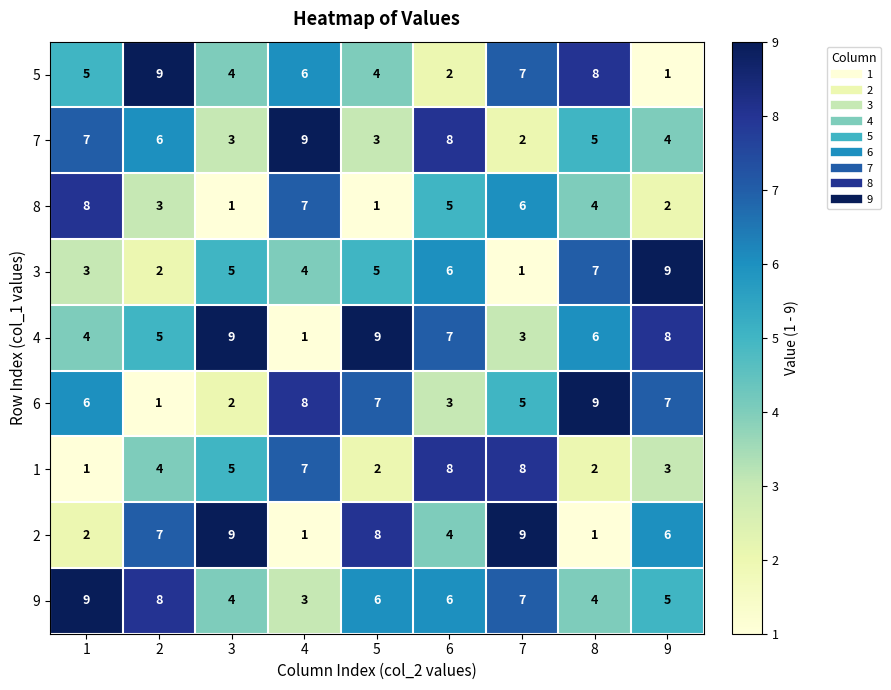

Rank the series at 9 from highest to lowest value.

3, 4, 6, 2, 9, 7, 1, 8, 5